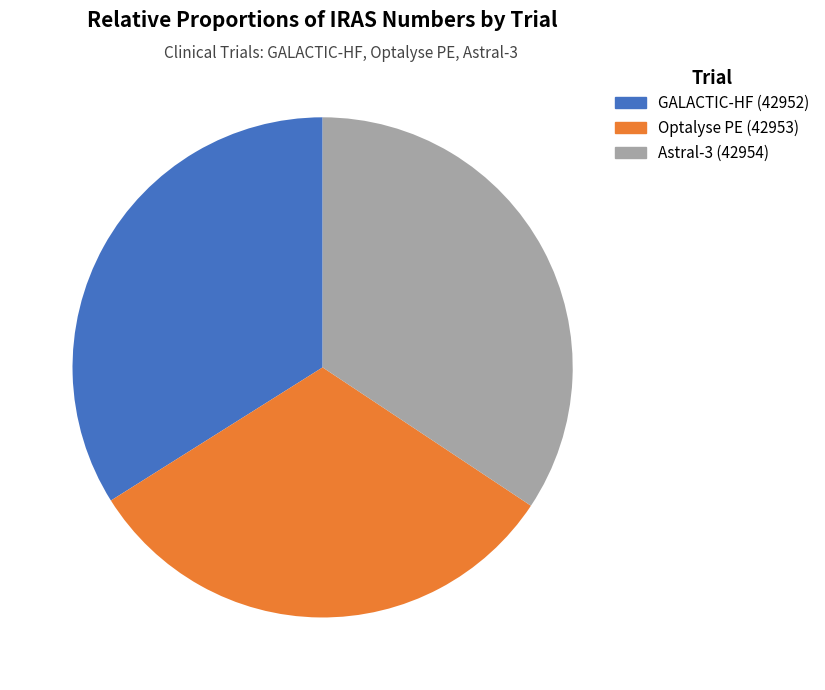

Which has a higher value, Astral-3 (42954) or Optalyse PE (42953)?

Astral-3 (42954)